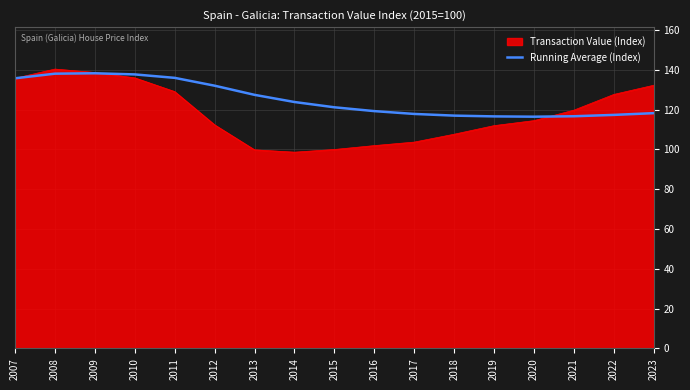

Rank the series at 2016 from highest to lowest value.

Running Average (Index), Transaction Value (Index)